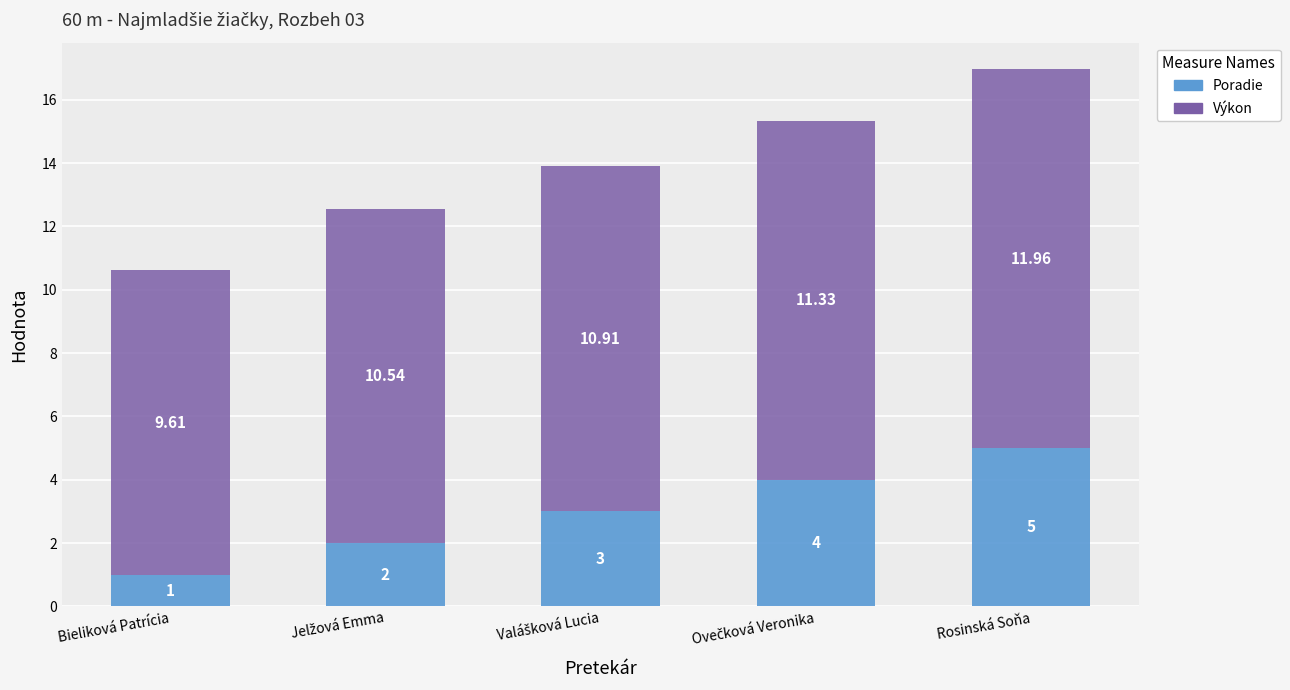

Does the chart contain any negative values?

No